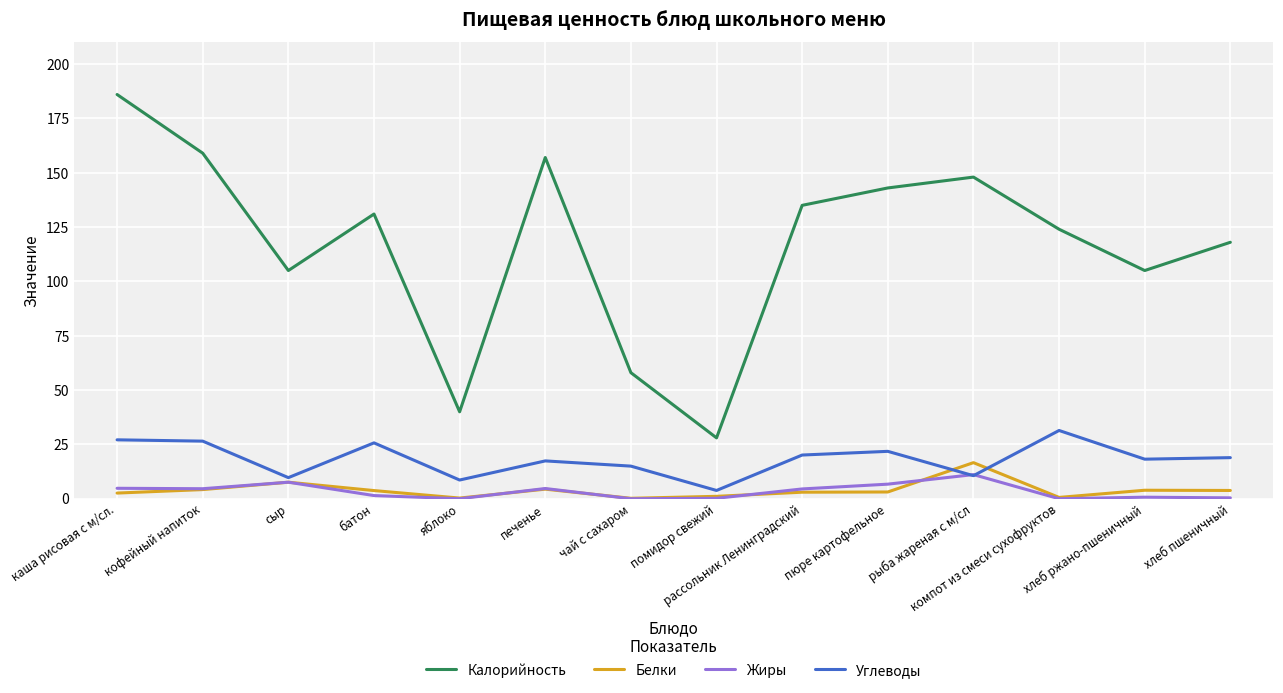

In Белки, how many points are higher than both neighbors (excluding endpoints)?

4